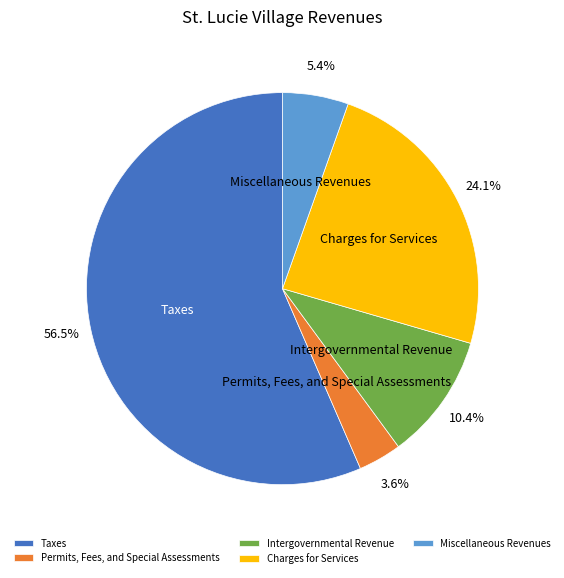

Count the number of slices in the pie.

5